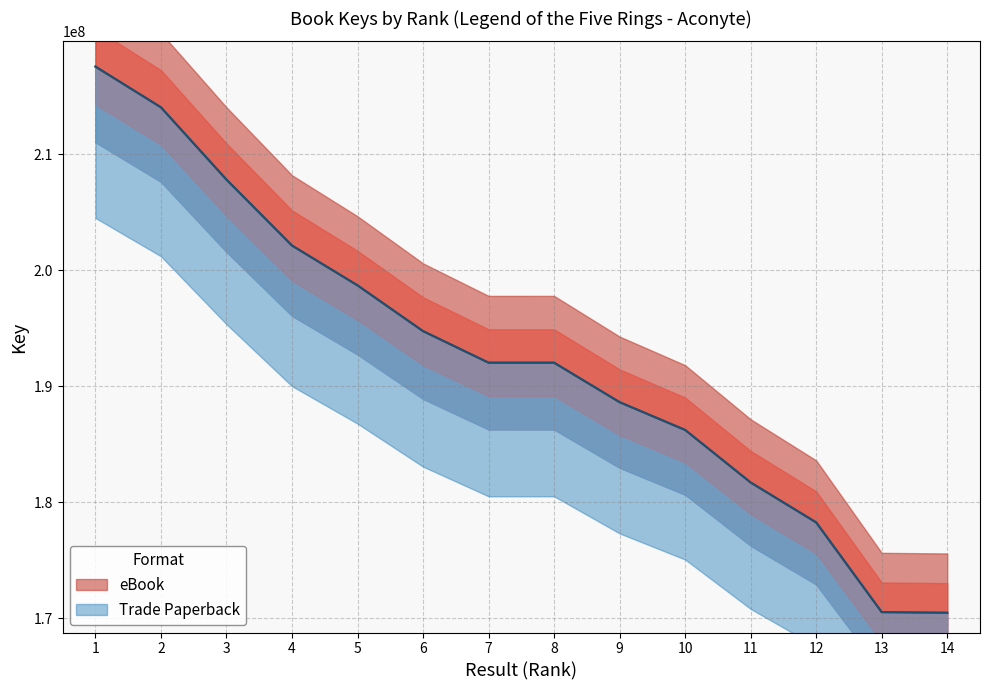

True or false: Trade Paperback and eBook cross at least once.

False